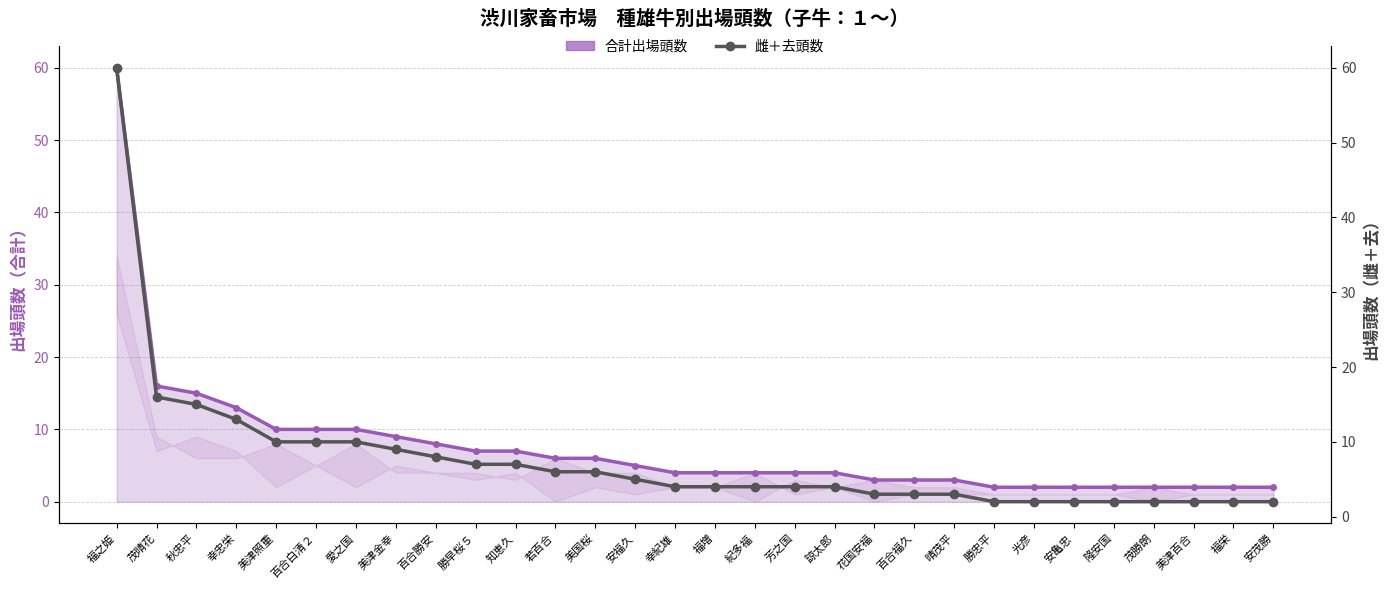

What is the value of the 合計 point at the 14th from the left?

5